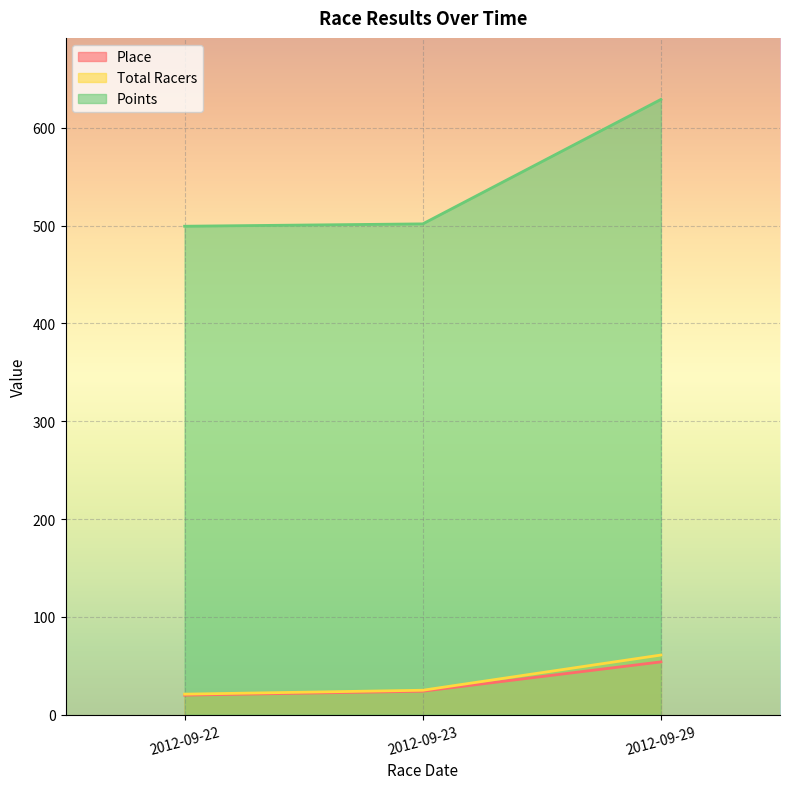

What is the value of the Total Racers point at the 1st from the left?

21.0